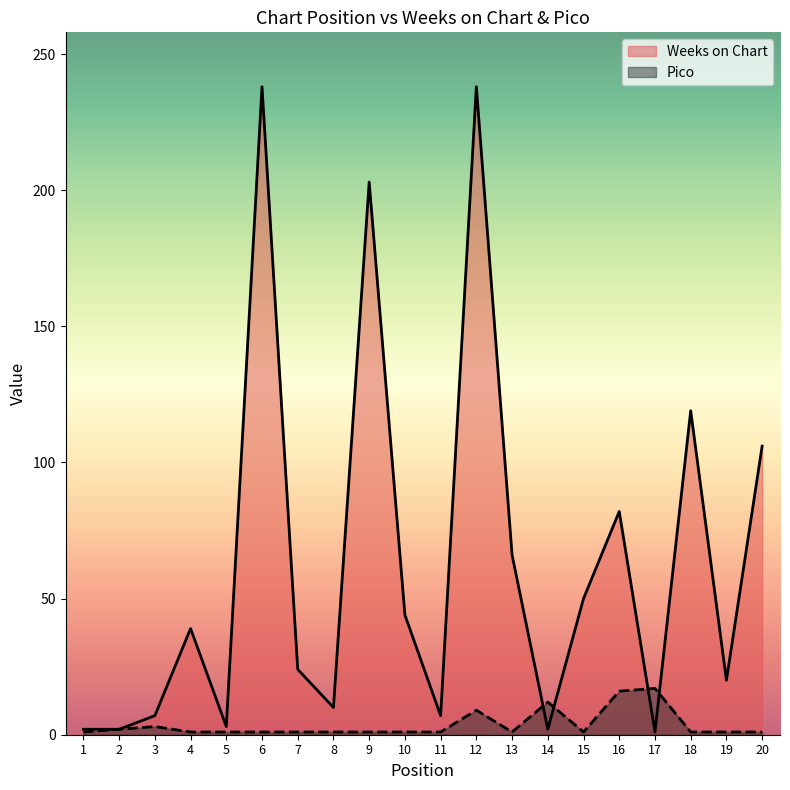

What is the highest value of the Pico series?

17